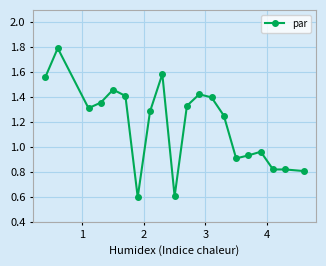

What is the greatest value displayed?

1.8